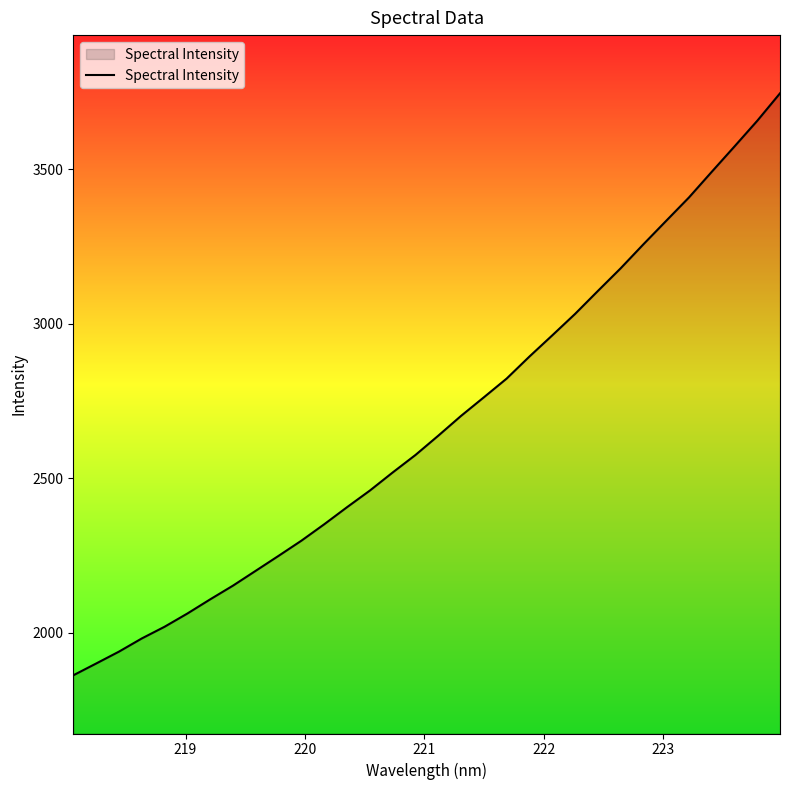

What is the maximum value shown in the chart?

3745.6